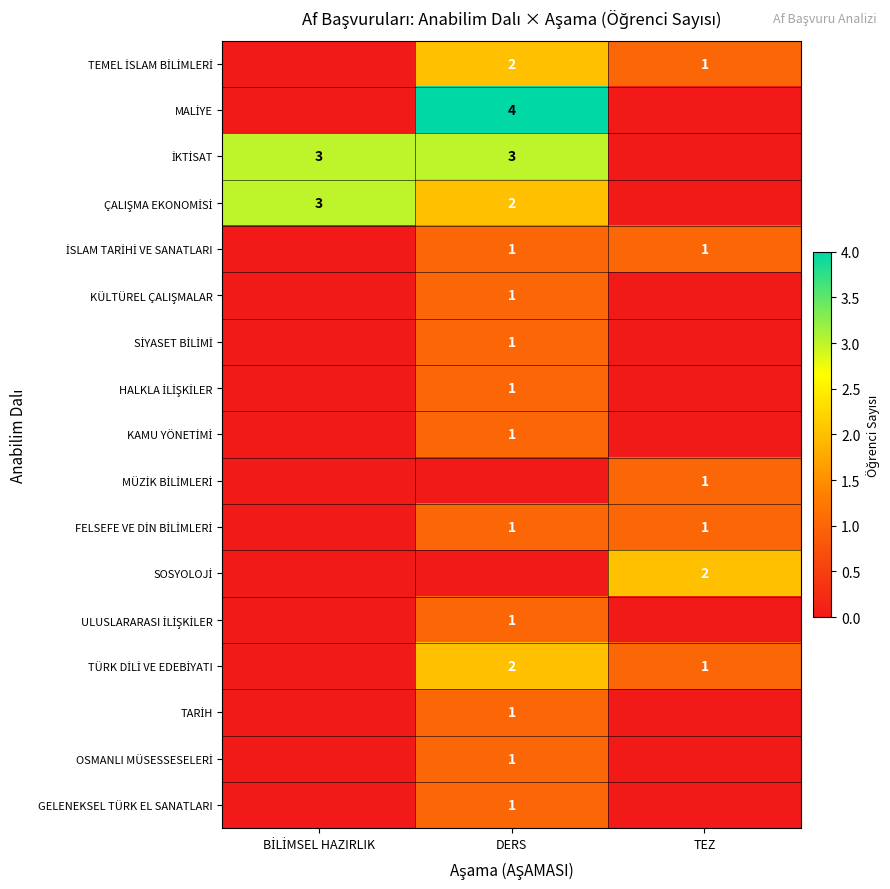

At how many categories does at least one series exceed 3?

1